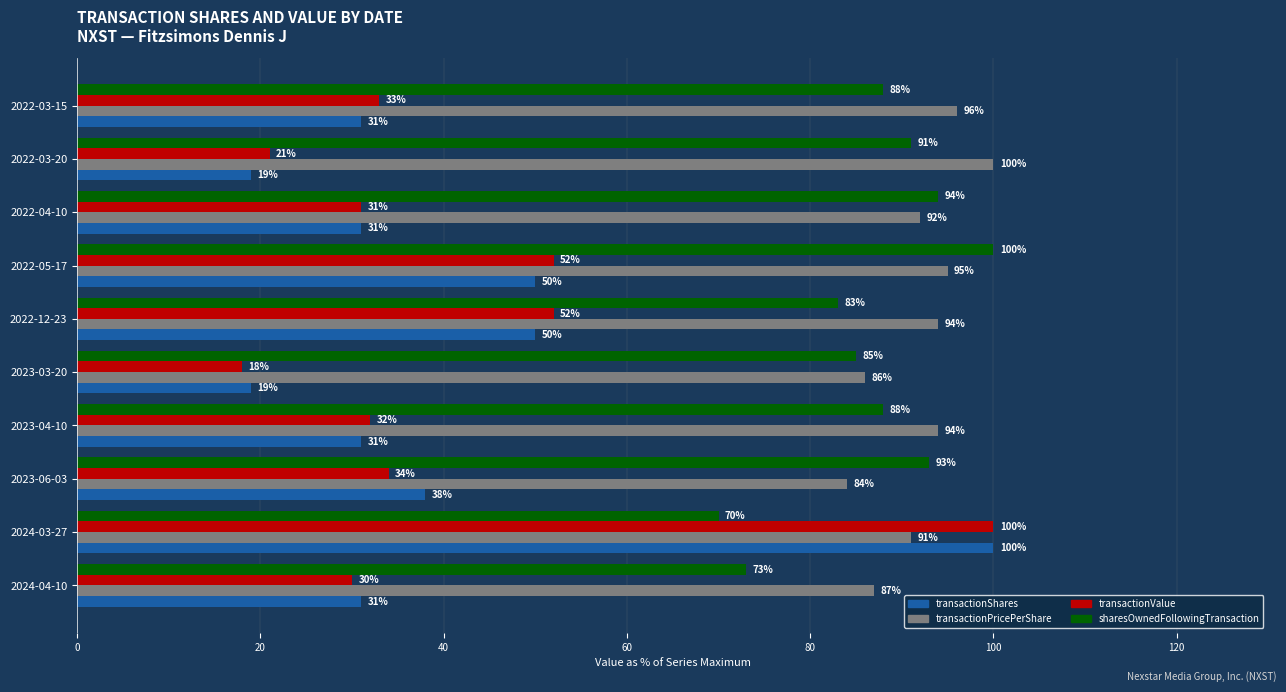

What are all the series names shown in the legend?

transactionShares, transactionPricePerShare, transactionValue, sharesOwnedFollowingTransaction